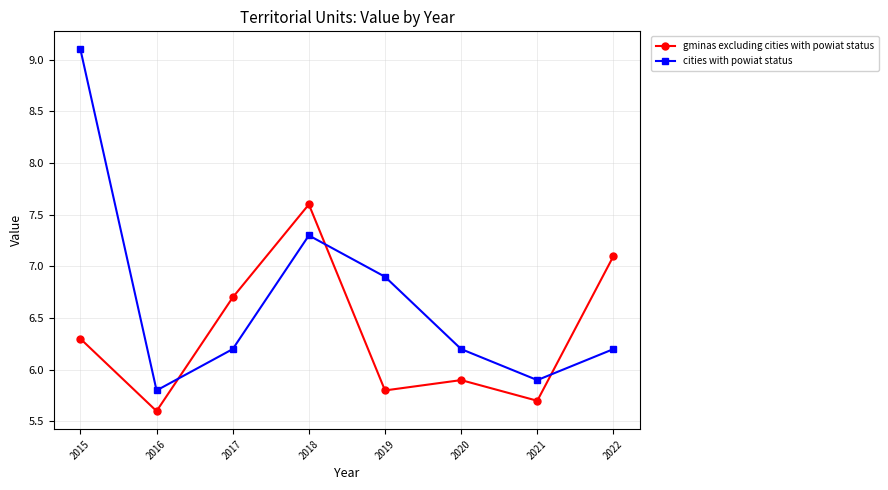

At which category does cities with powiat status reach its first local valley?

2016